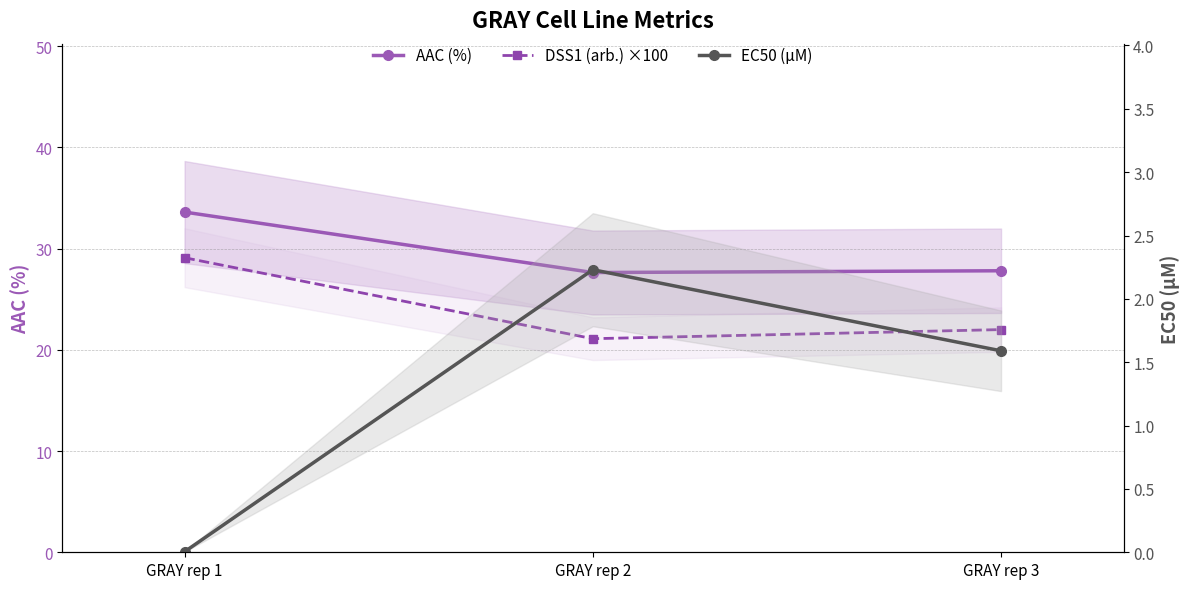

Reading left to right, list all the values displayed in this chart.

AAC (%): 33.6	27.6	27.8
DSS1 (arb.) ×100: 29.1	21.1	22.0
EC50 (µM): 0.0	2.2	1.6